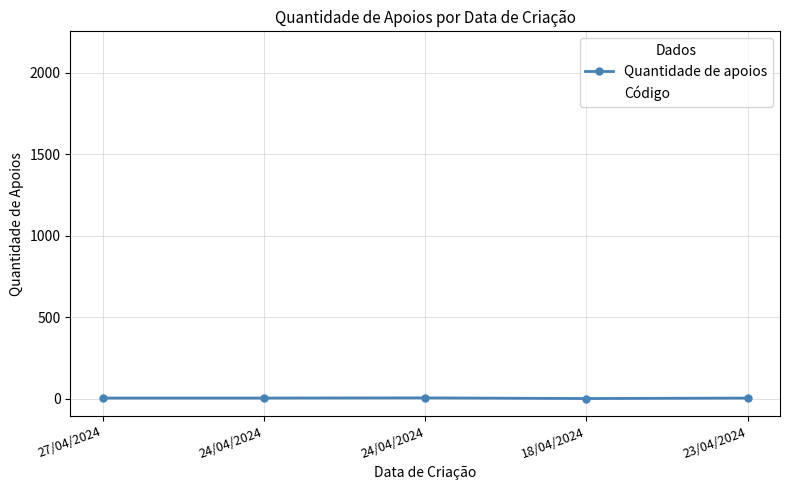

What is the label of the 2nd point from the left?

24/04/2024